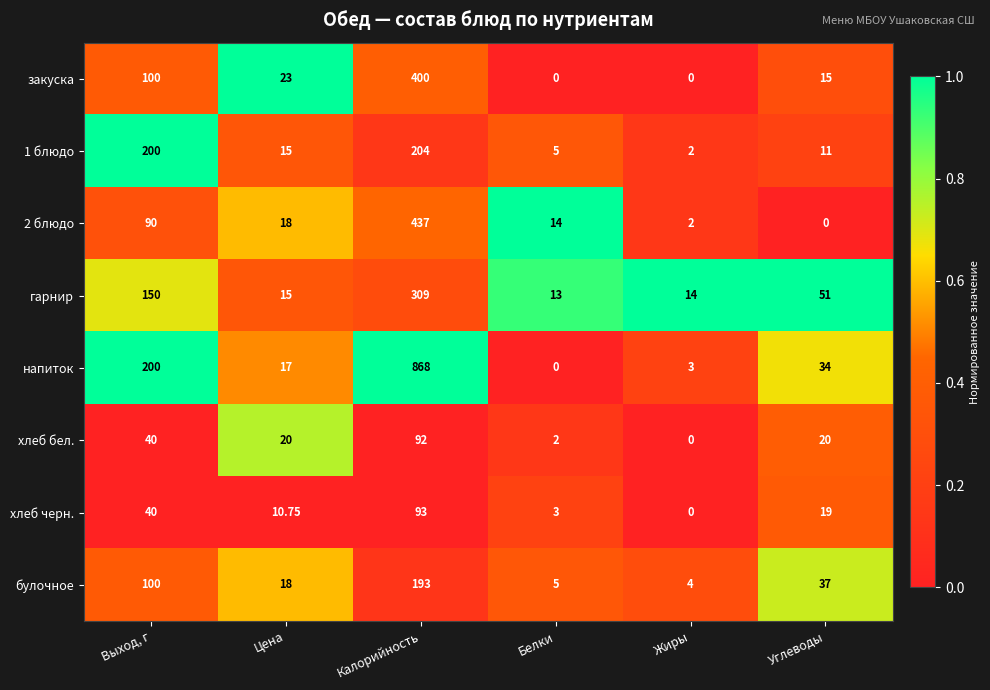

At which category is the sum across all series the highest?

Калорийность